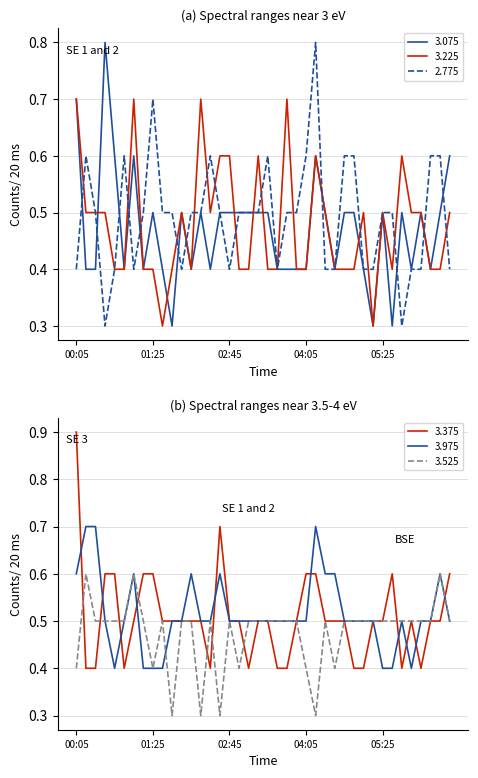

True or false: 3.375 and 3.975 intersect in this chart.

True